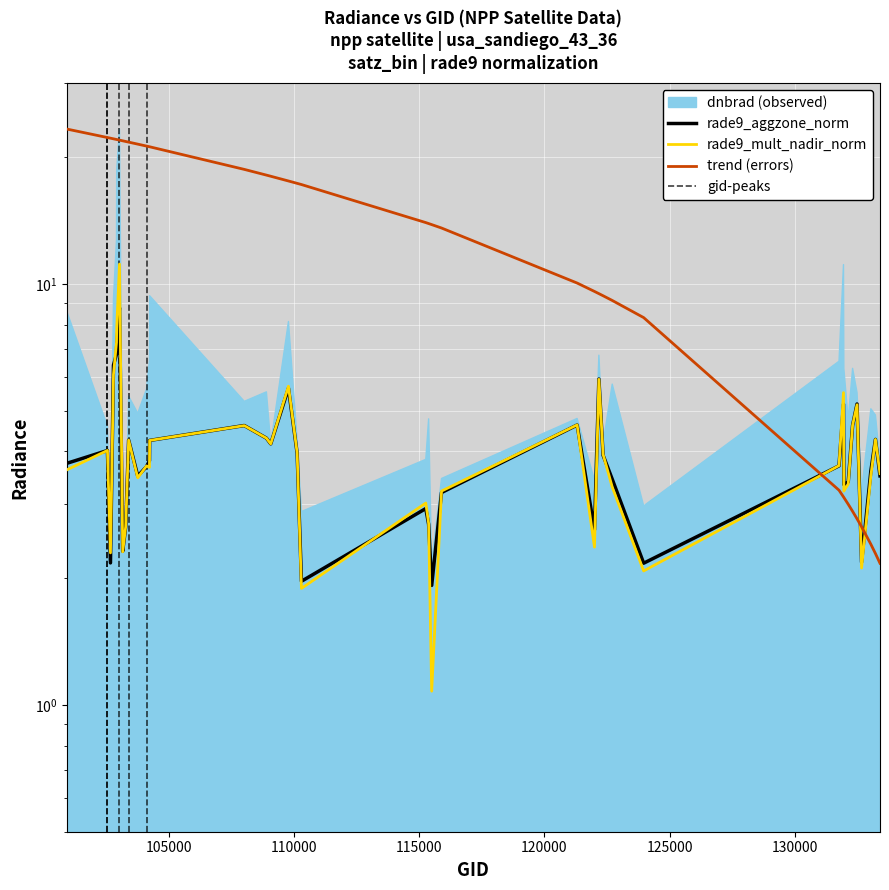

Reading left to right, extract all data points from this chart.

rade9_aggzone_norm: 3.7	4.0	2.2	6.4	6.8	7.1	8.8	2.3	2.6	4.3	3.5	3.7	3.8	4.2	4.6	4.3	4.2	5.7	4.0	2.0	2.9	2.7	1.9	3.2	4.6	2.6	5.9	3.9	3.4	2.2	3.7	5.2	3.3	3.4	4.6	5.2	2.2	3.6	4.3	3.5
rade9_mult_nadir_norm: 3.6	4.0	2.3	6.1	7.3	7.9	11.1	2.3	2.6	4.3	3.5	3.7	3.7	4.2	4.6	4.3	4.2	5.7	4.0	1.9	3.0	2.7	1.1	3.2	4.6	2.4	5.9	3.9	3.3	2.1	3.7	5.5	3.2	3.3	4.6	5.2	2.1	3.5	4.3	3.5